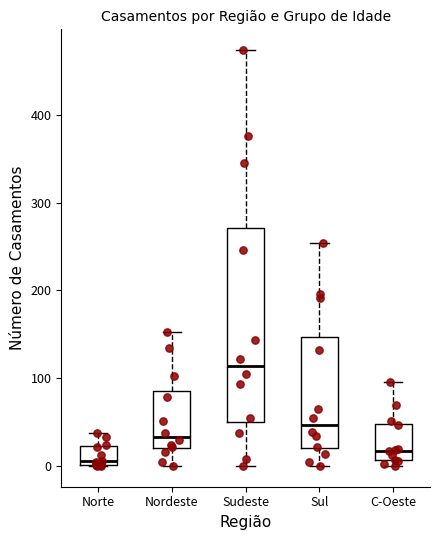

Reading left to right, read every box against the y-axis: the position of its median line, the range the box covers, and the ends of its whiskers. The values are not printed on the chart, so give them approximately, as read against the axis.

Norte: median 10, box 0 to 20, whiskers 0 to 40
Nordeste: median 30, box 20 to 90, whiskers 0 to 150
Sudeste: median 110, box 50 to 270, whiskers 0 to 470
Sul: median 50, box 20 to 150, whiskers 0 to 250
C-Oeste: median 20, box 10 to 50, whiskers 0 to 100